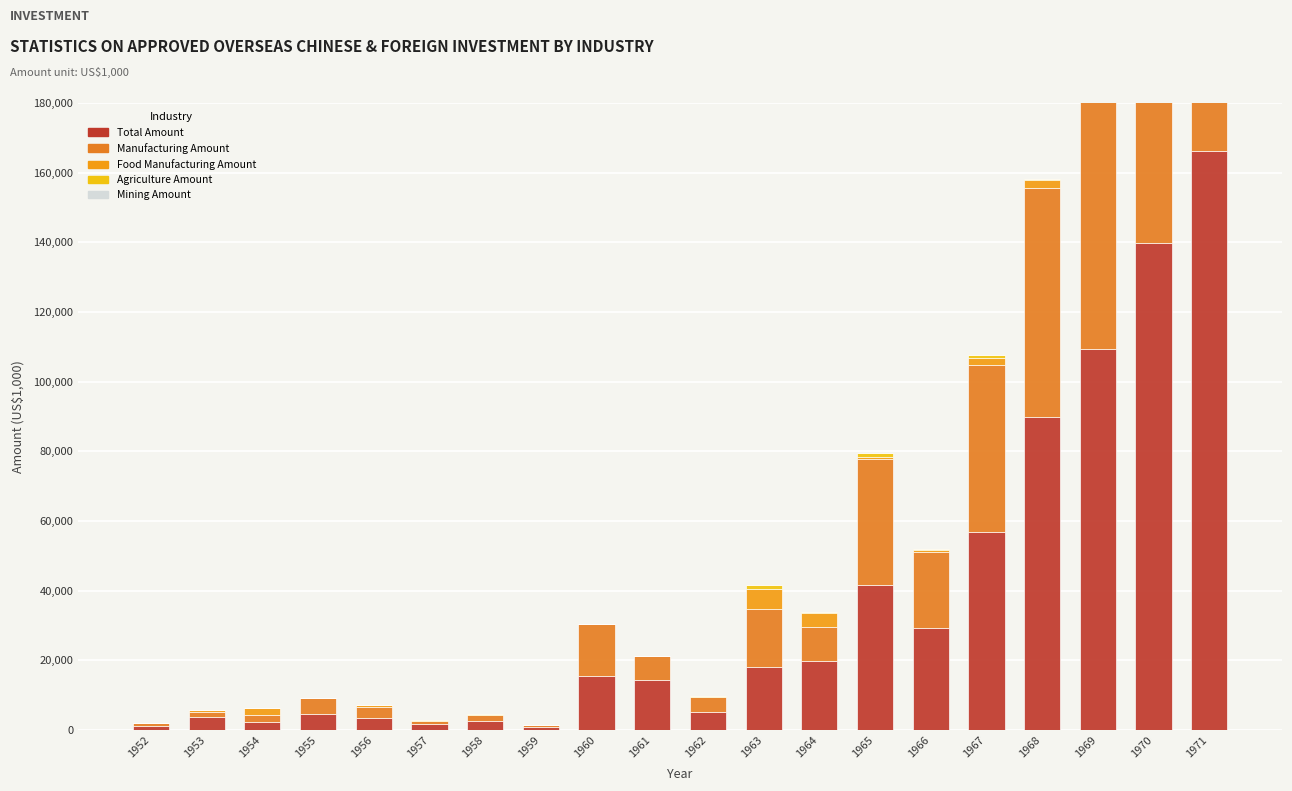

Where is Mining Amount nearest to the value 155?

1958